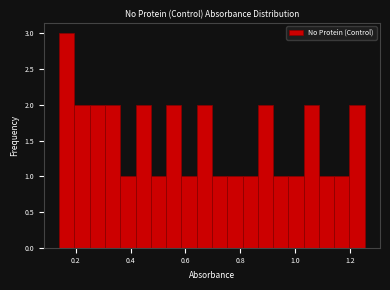

Around what value on the x-axis is the tallest bar? Give the approximate position of its centre, as read against the axis.

0.16